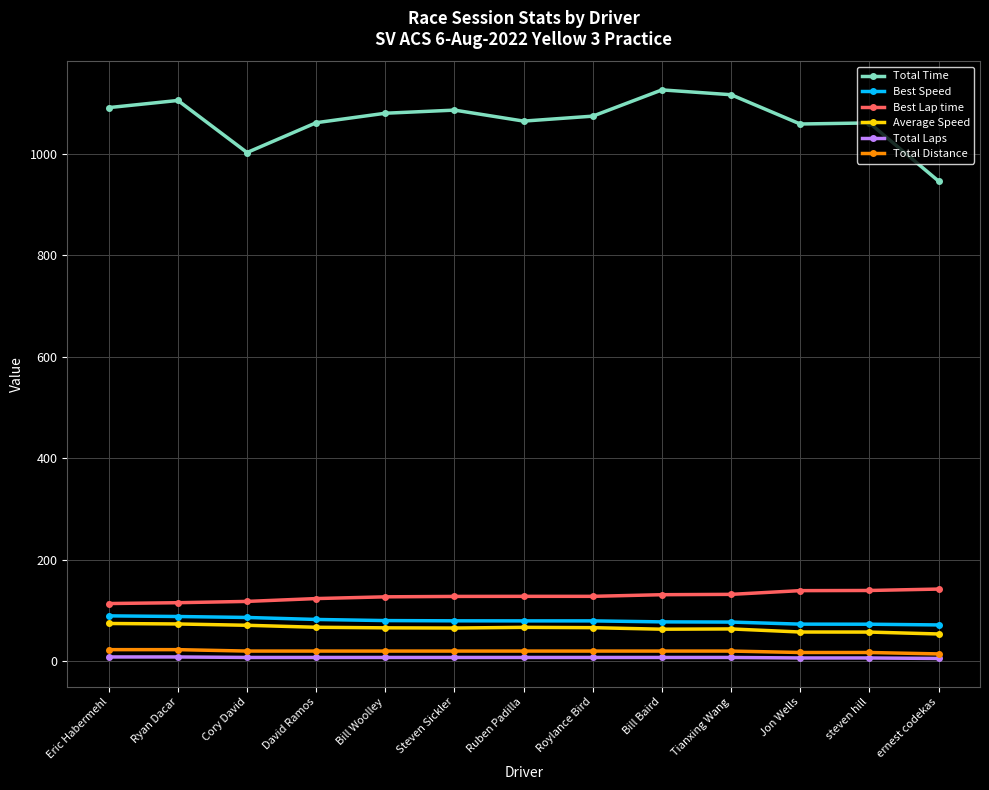

What is the value of the Best Lap time point at the 3rd from the left?

117.5